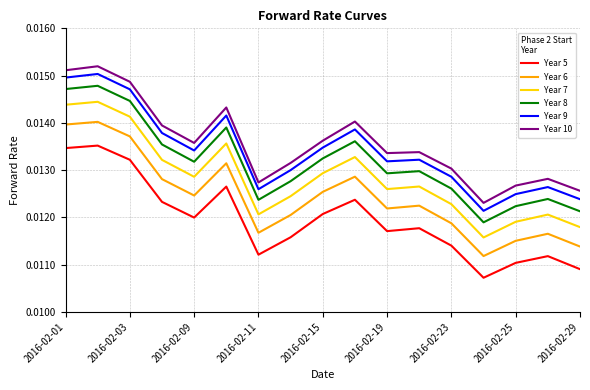

True or false: Year 7 and Year 9 intersect in this chart.

False